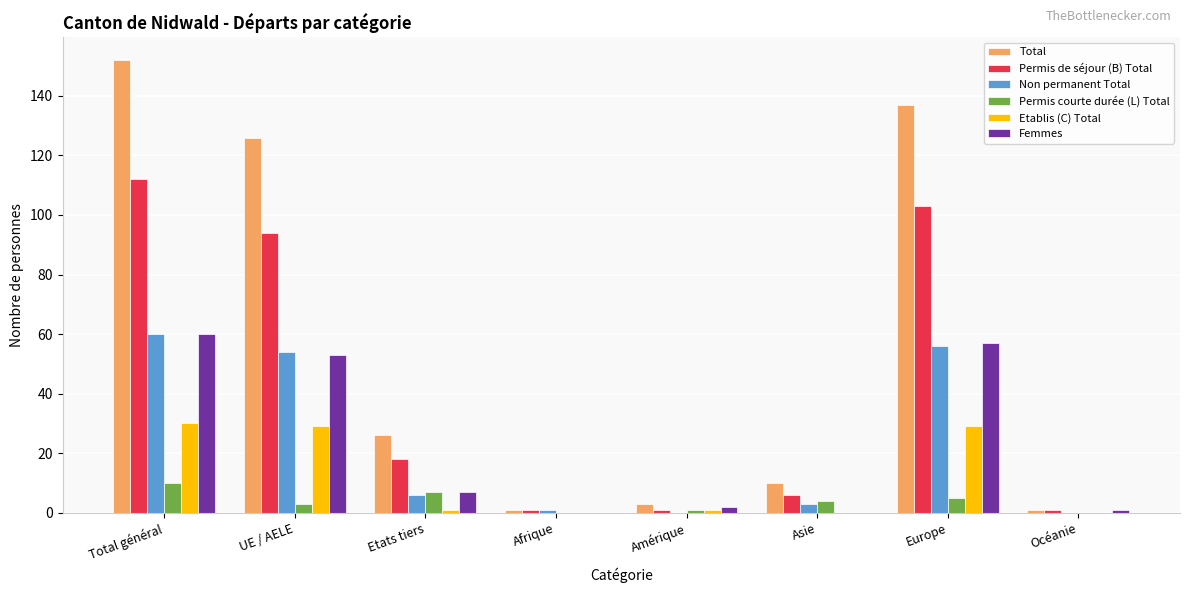

Which category has the highest value across all series?

Total général